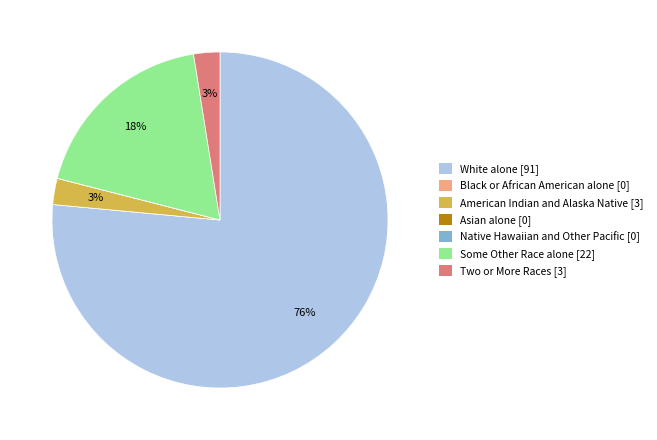

Approximately how many times larger is the value at American Indian and Alaska Native compared to Two or More Races?

1.0